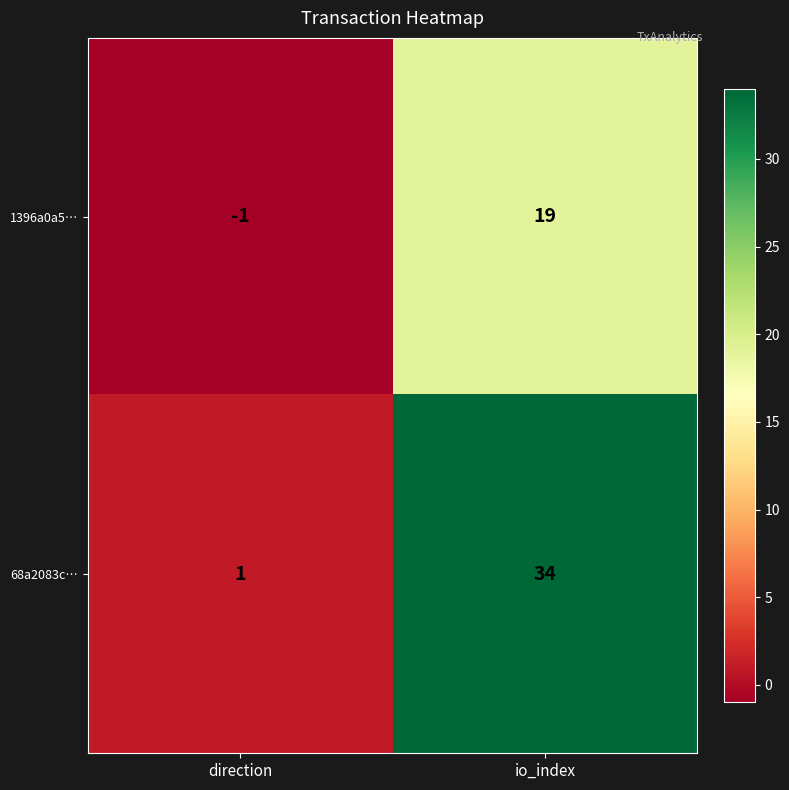

Which label corresponds to the largest value in the chart?

io_index